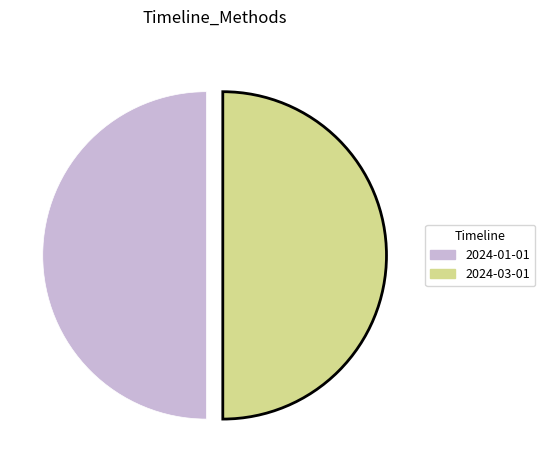

True or false: 2024-01-01 accounts for 45% of the total.

False